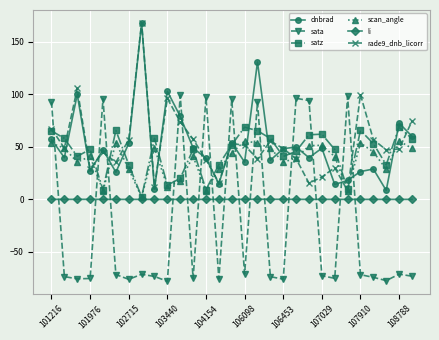

Which series has the largest range (max minus min)?

sata